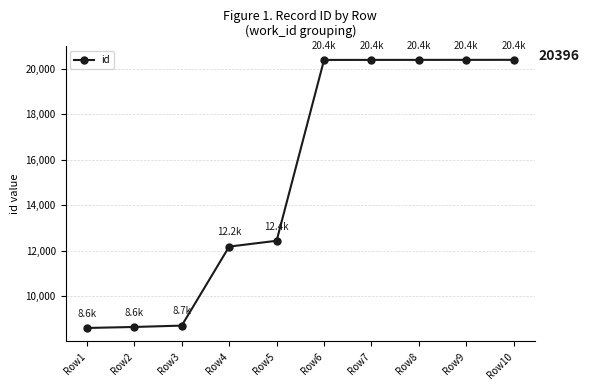

What is the average value?

15253